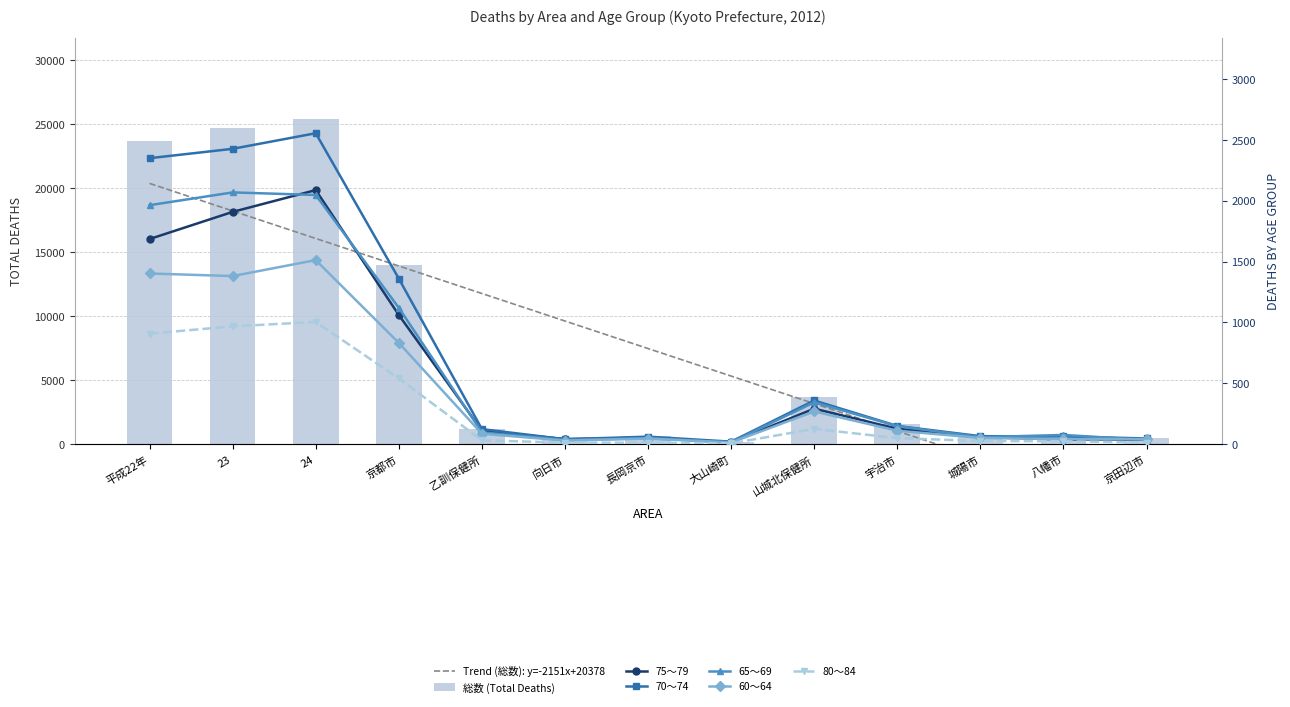

Is the value of 70～74 at 24 greater than the value of 75～79 at 向日市?

Yes